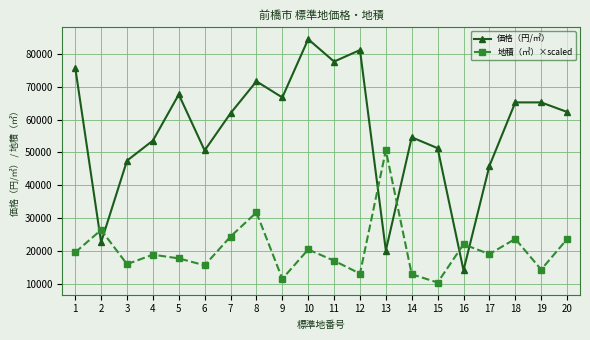

How many data points does each series have?

20